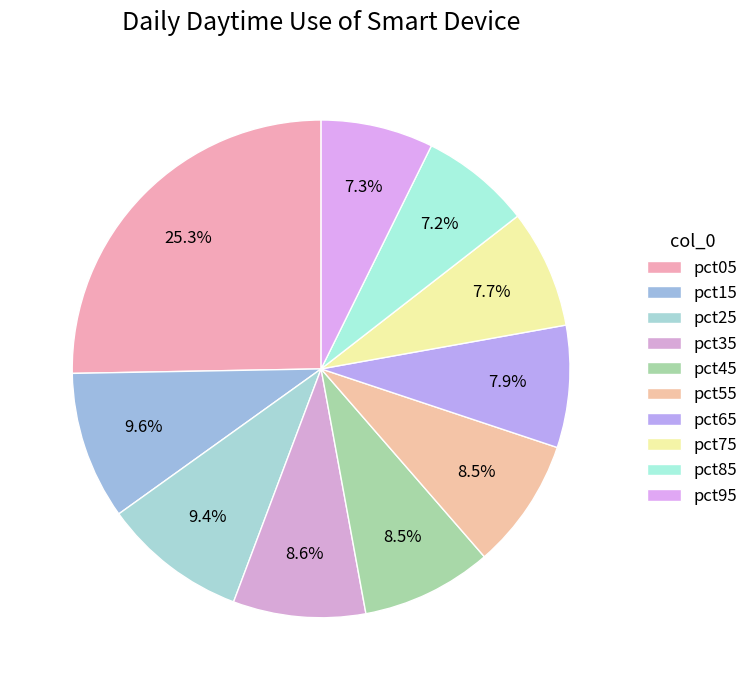

What is the change in value from pct05 to pct95?

-1.8